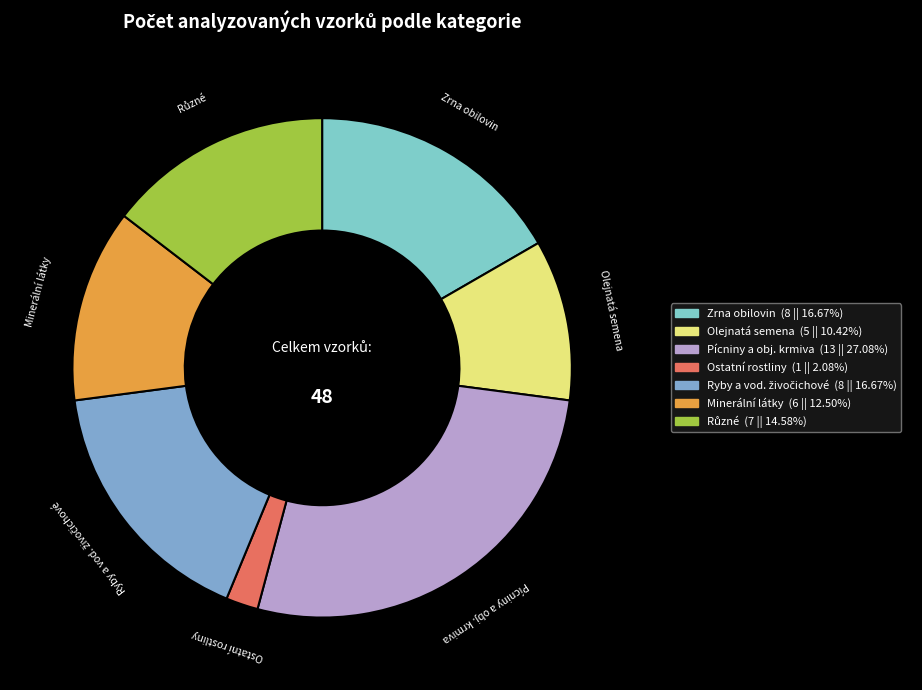

Which slice is the smallest?

Ostatní rostliny